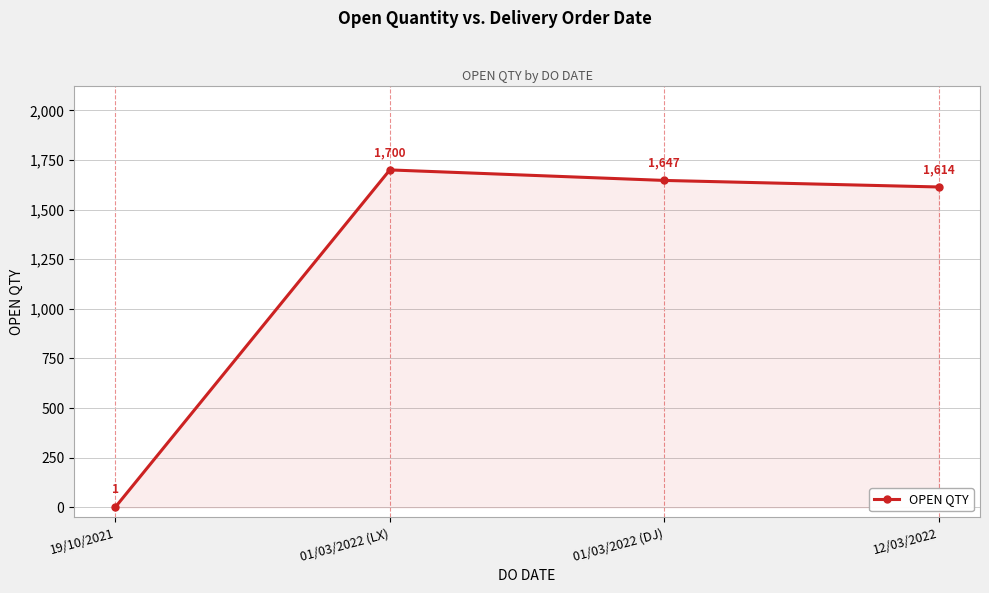

What is the sum of all values?

4962